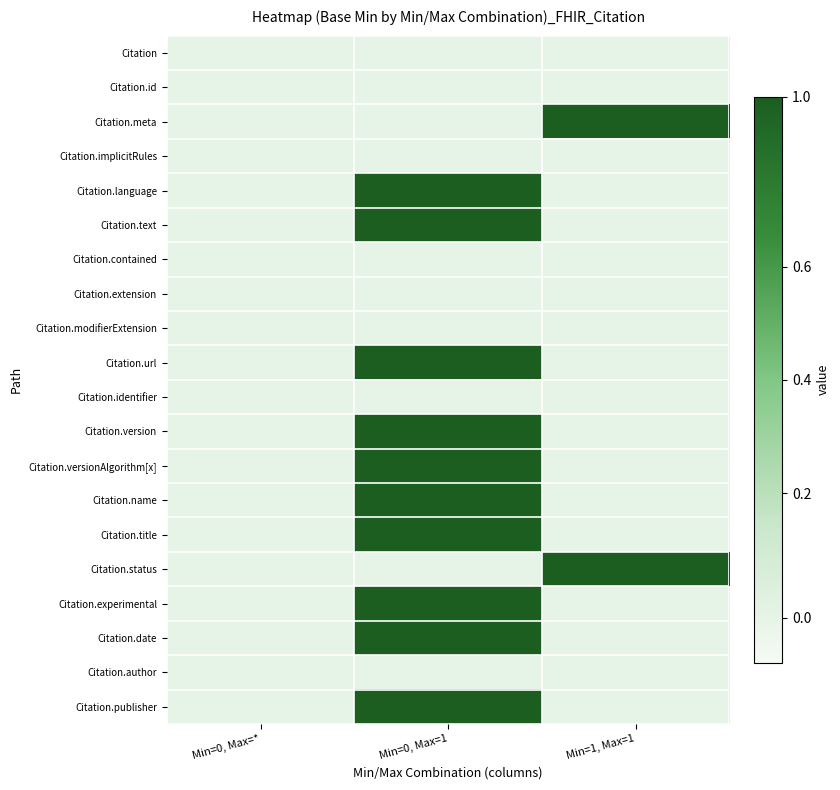

At which category does the chart reach its peak across all series?

Min=1, Max=1